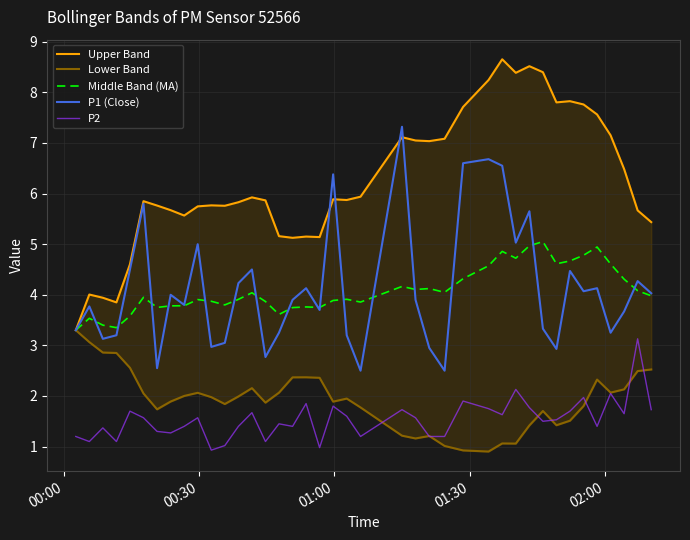

True or false: Middle Band (MA) and P2 intersect in this chart.

False